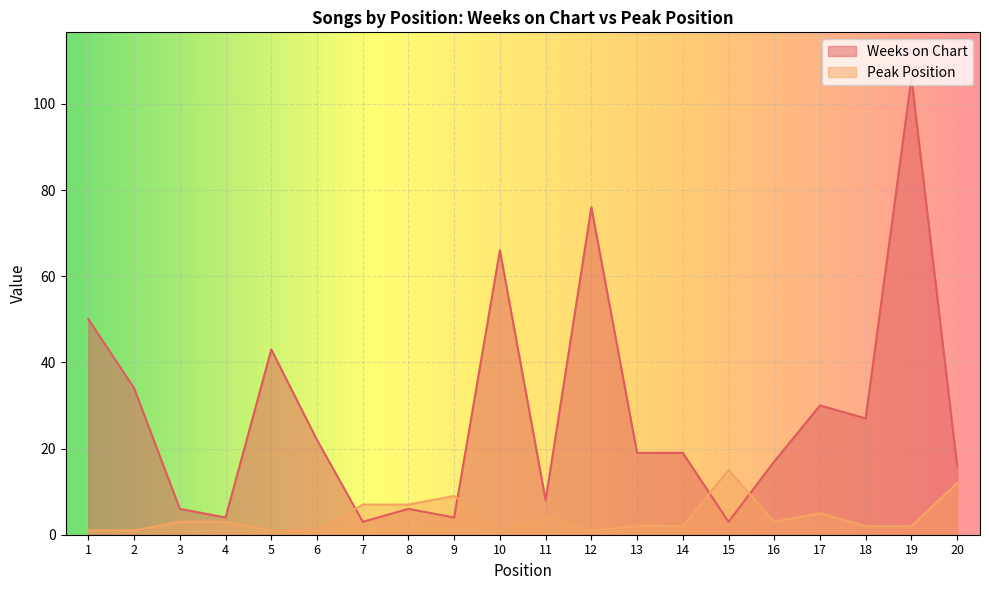

The value of Peak Position at 5 is 1. True or false?

False